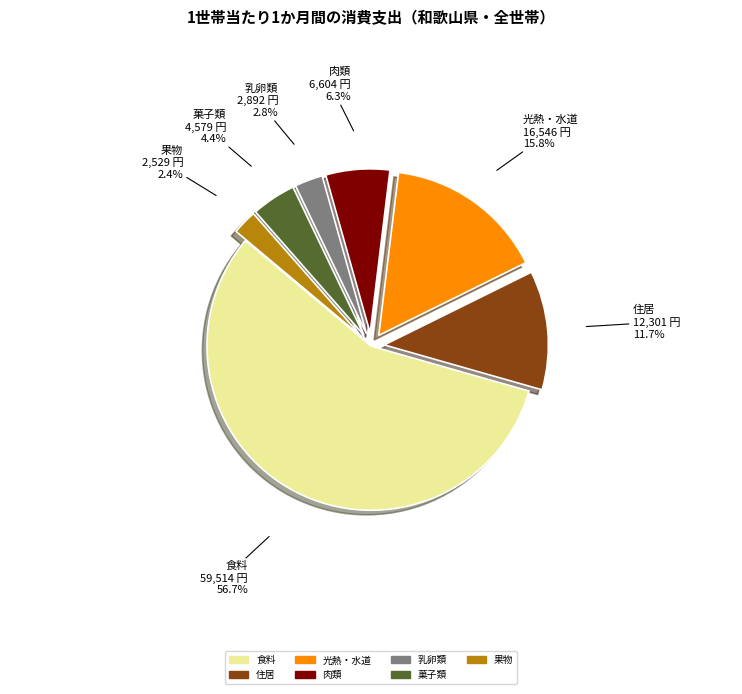

Is it true that 菓子類 is 13% of the pie?

False